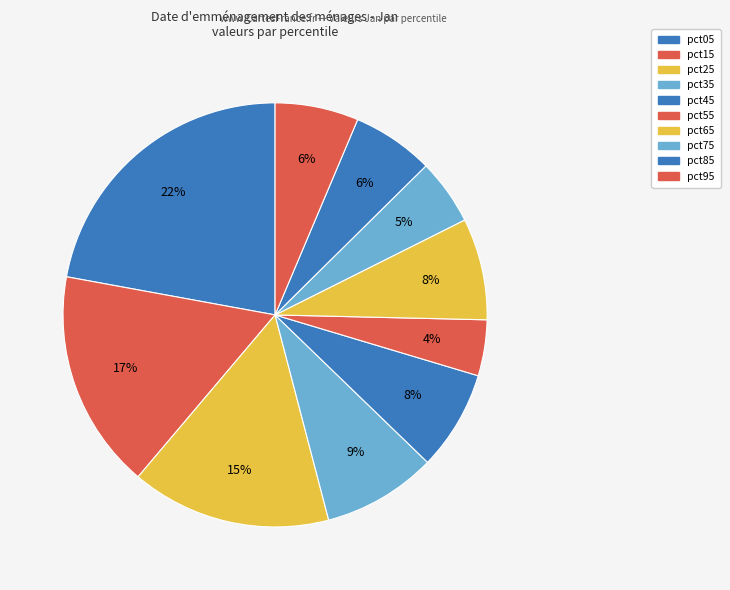

How many slices are in this pie chart?

10